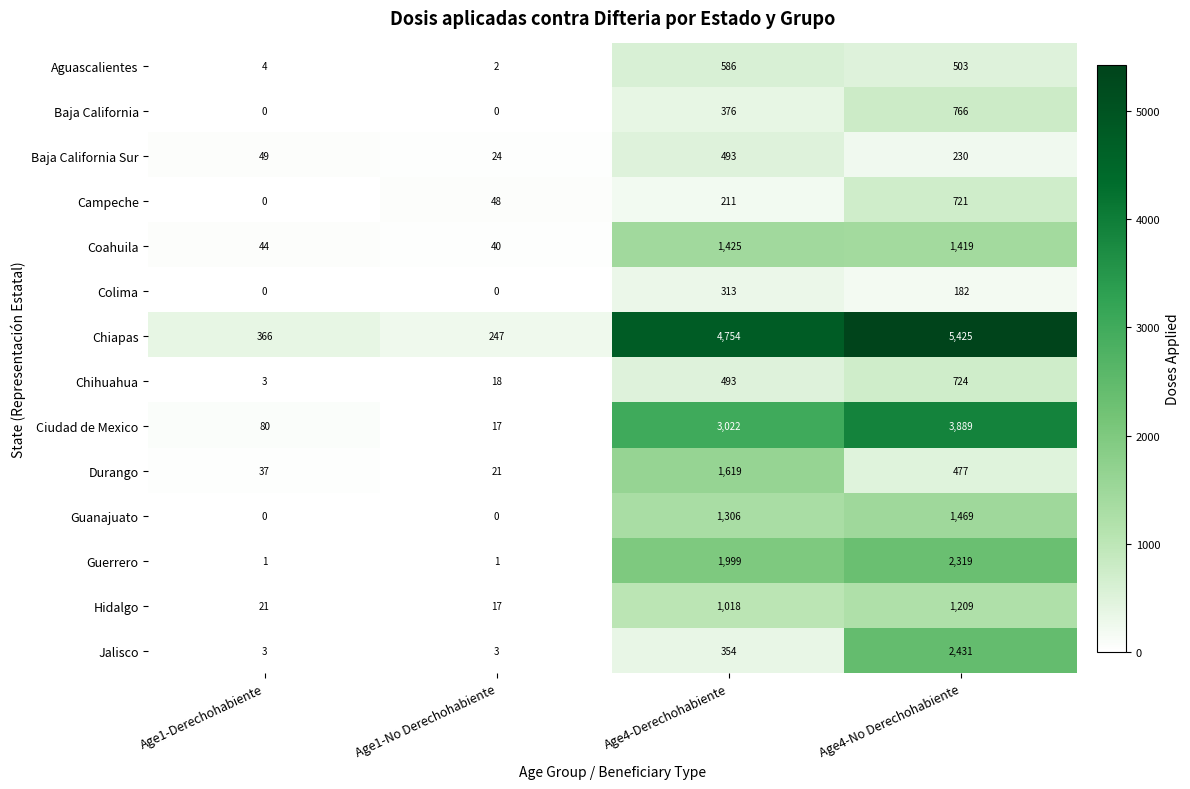

The value of Baja California Sur at Age4-Derechohabiente is 493. True or false?

True